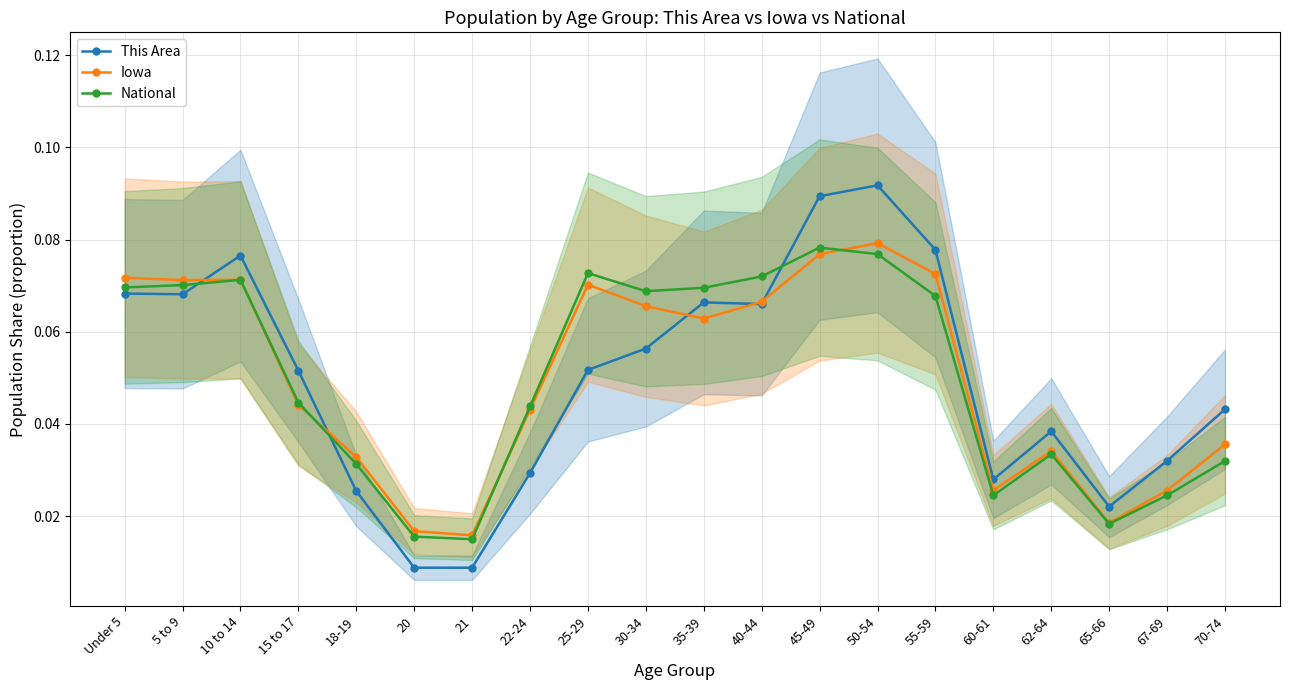

Where is the first local minimum for This Area?

5 to 9